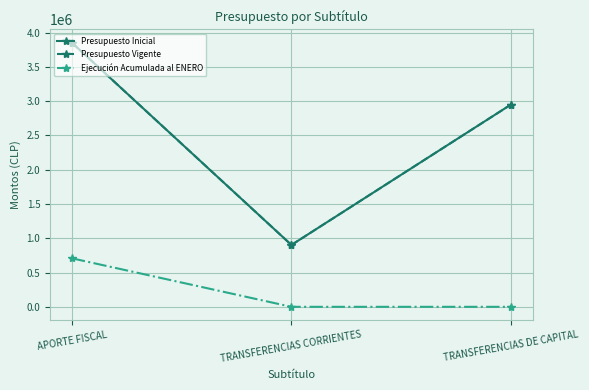

The value of Presupuesto Inicial at APORTE FISCAL is 5246226. True or false?

False